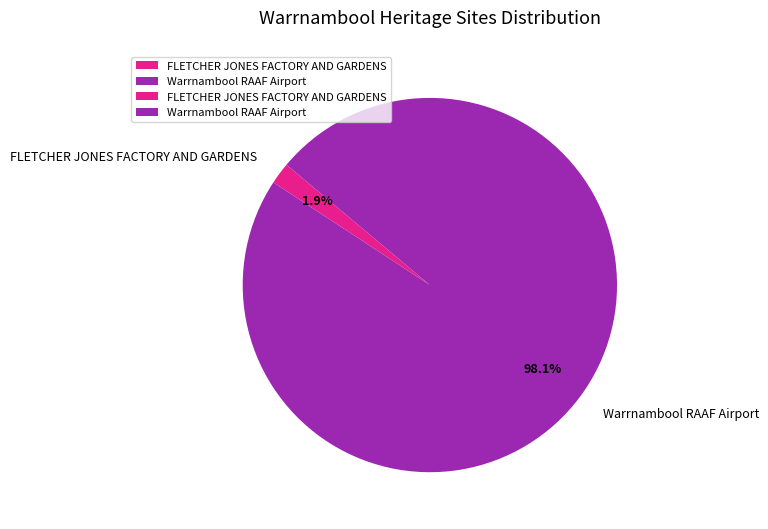

Combined, what portion of the pie is FLETCHER JONES FACTORY AND GARDENS and Warrnambool RAAF Airport?

100.0%